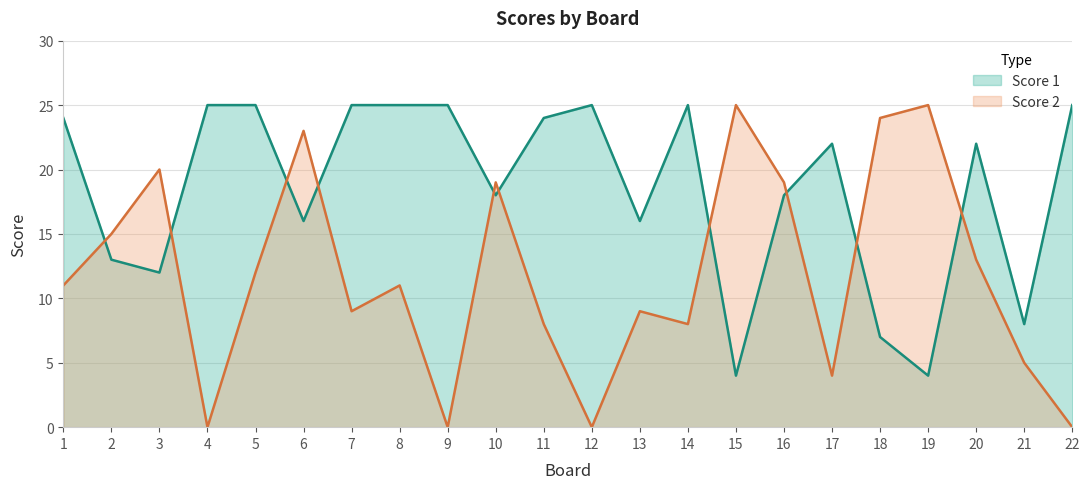

What is the difference between the maximum and minimum values in the Score 2 series?

25